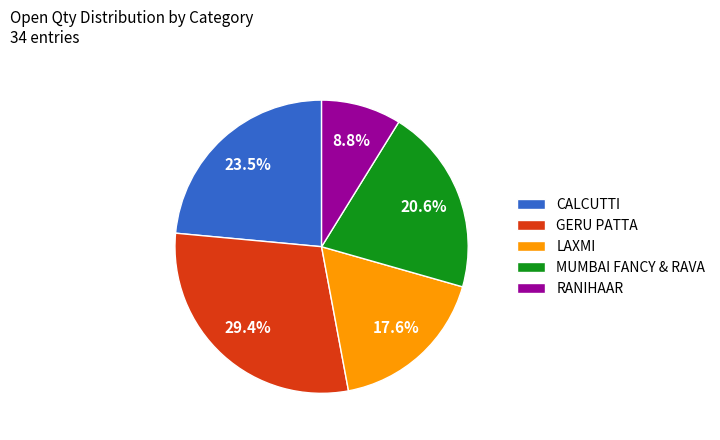

Is there any slice that represents more than half of the pie?

No